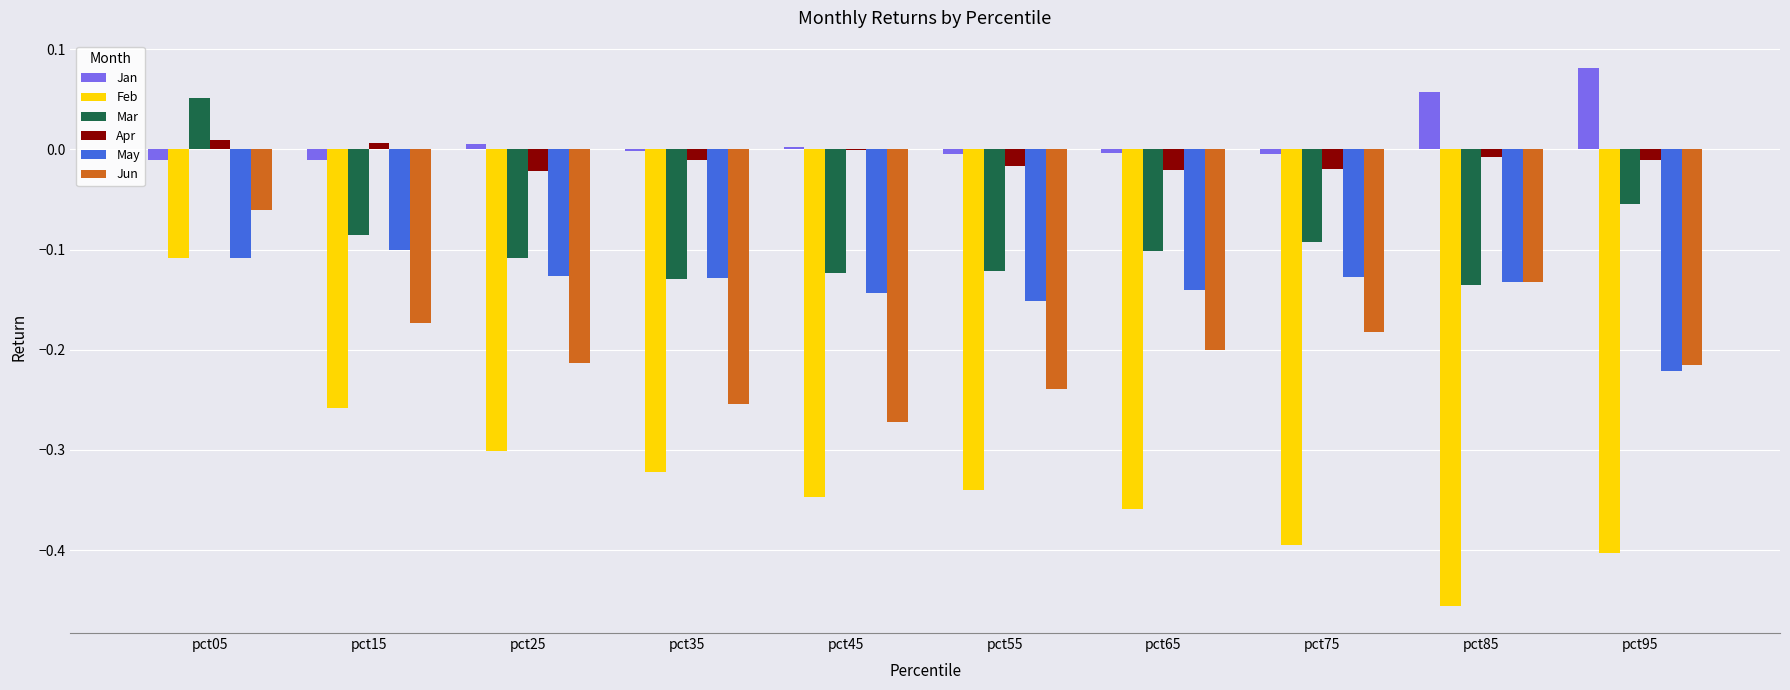

The May series shows -0.1 at pct05. True or false?

True